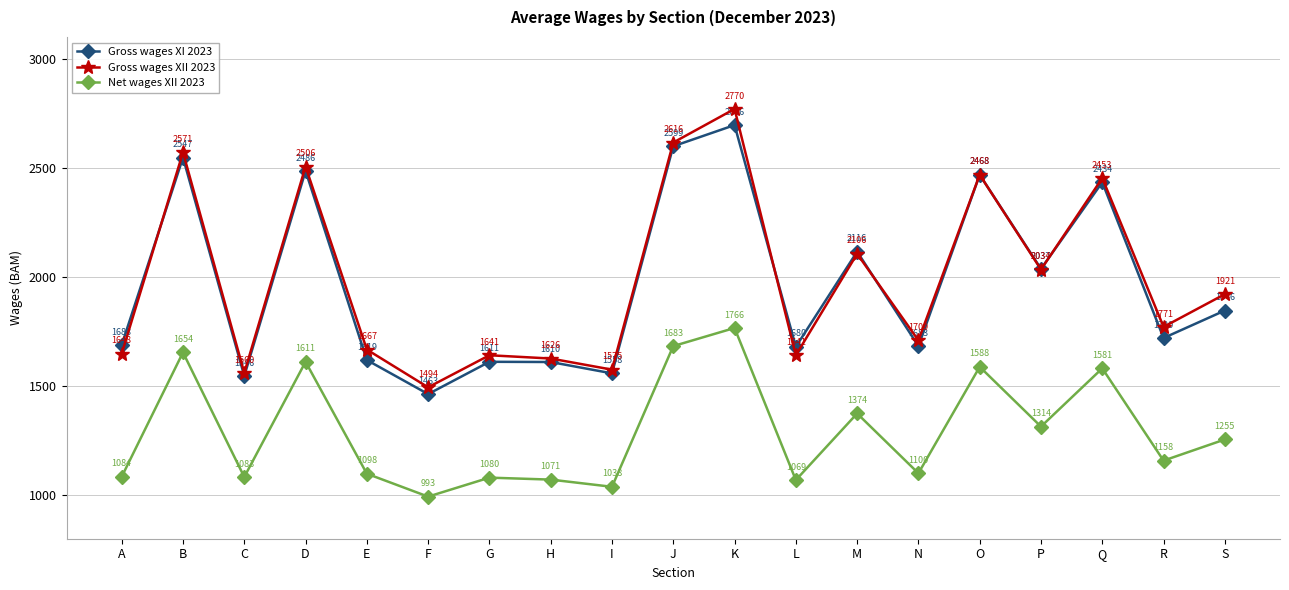

True or false: Gross wages XI 2023 and Gross wages XII 2023 cross at least once.

True